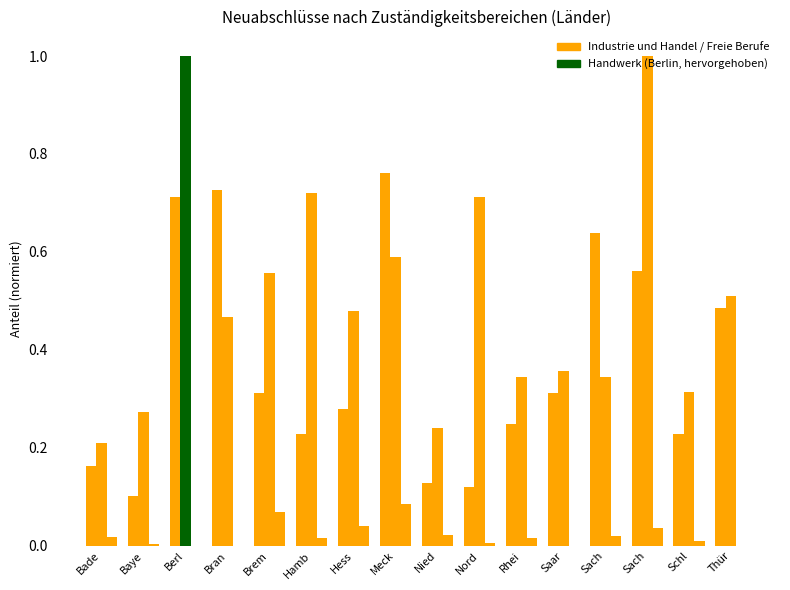

The Freie Berufe series shows 0.0 at Berl. True or false?

True